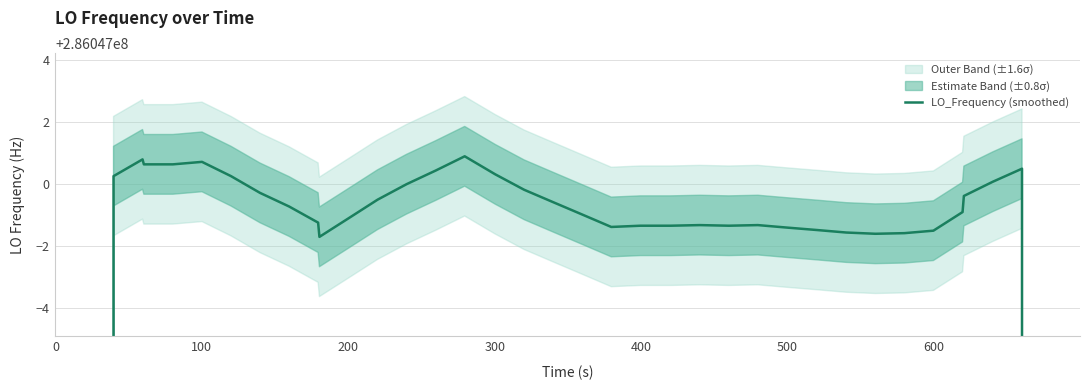

How many values are below 286046999?

20